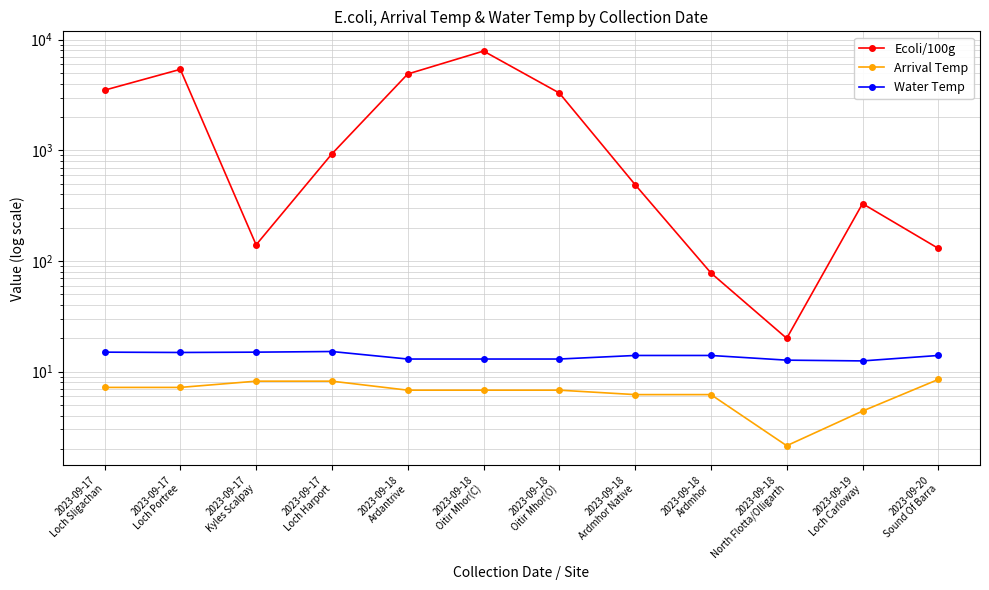

Rank the series by their maximum value, from highest to lowest.

Ecoli/100g, Water Temp, Arrival Temp